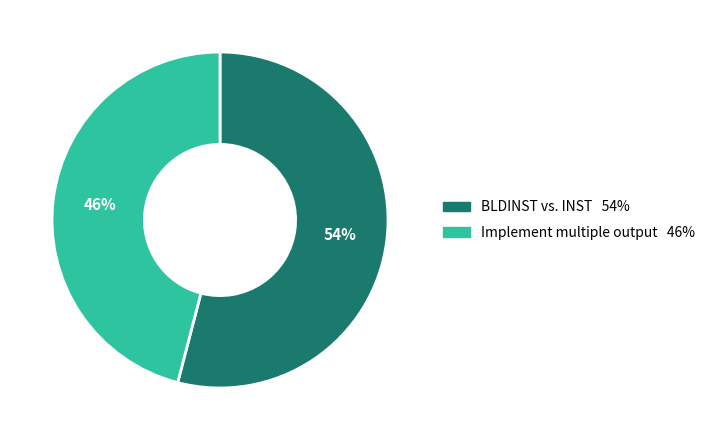

Is there a majority slice in this chart?

Yes